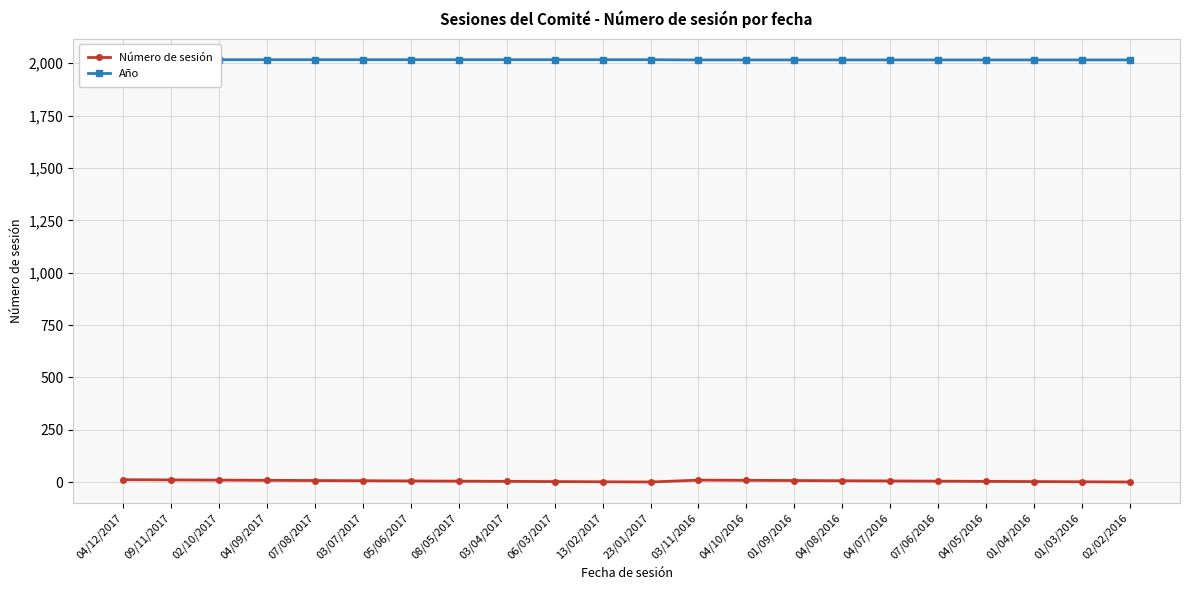

Is the value of Año at 04/09/2017 greater than the value of Número de sesión at 03/07/2017?

Yes